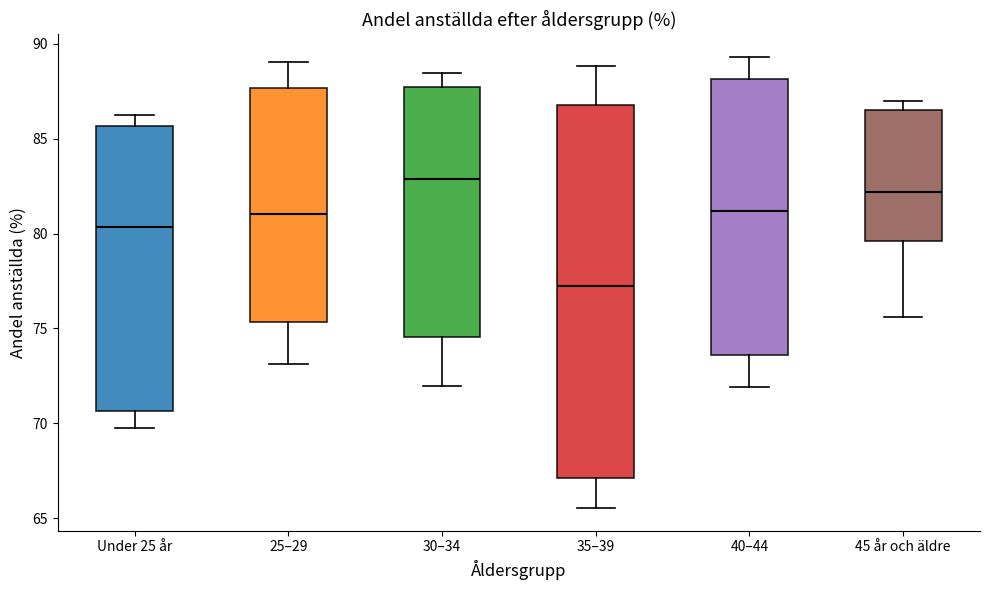

Reading left to right, read every box against the y-axis: the position of its median line, the range the box covers, and the ends of its whiskers. The values are not printed on the chart, so give them approximately, as read against the axis.

Under 25 år: median 80.5, box 70.5 to 85.5, whiskers 69.5 to 86.0
25–29: median 81.0, box 75.5 to 87.5, whiskers 73.0 to 89.0
30–34: median 83.0, box 74.5 to 87.5, whiskers 72.0 to 88.5
35–39: median 77.0, box 67.0 to 87.0, whiskers 65.5 to 89.0
40–44: median 81.0, box 73.5 to 88.0, whiskers 72.0 to 89.5
45 år och äldre: median 82.0, box 79.5 to 86.5, whiskers 75.5 to 87.0